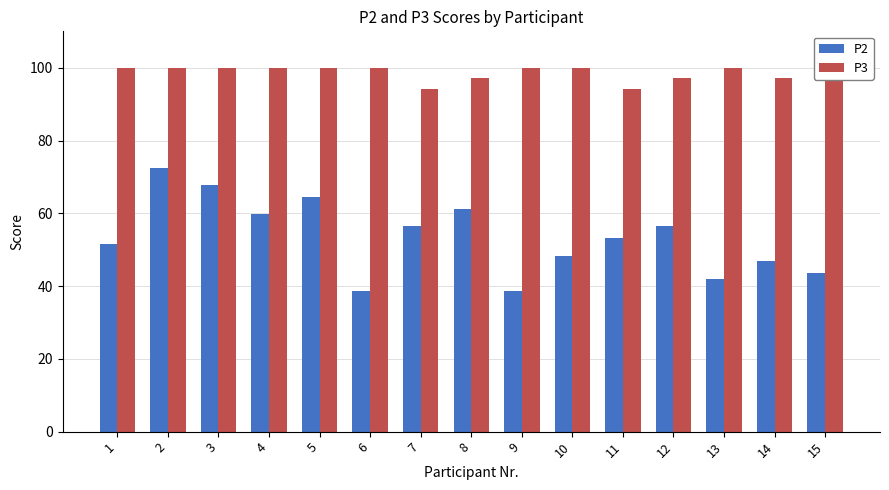

The P2 series shows 27.0 at 9. True or false?

False